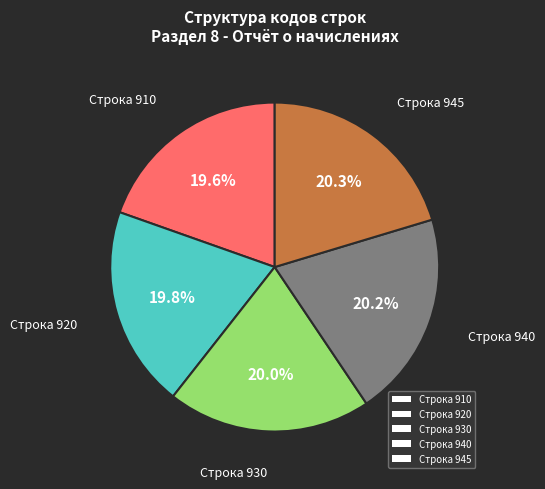

How many segments does this pie chart have?

5